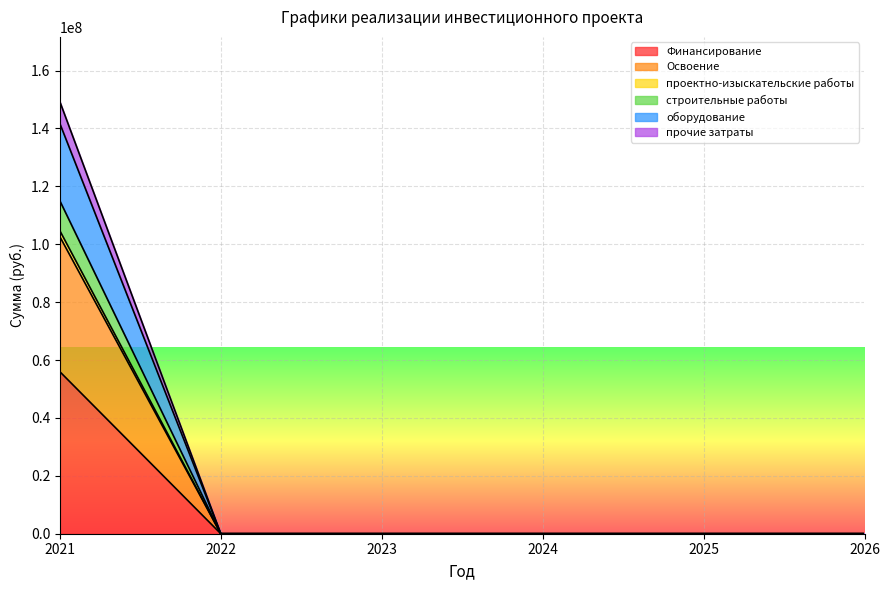

At which label does оборудование reach its minimum?

2022